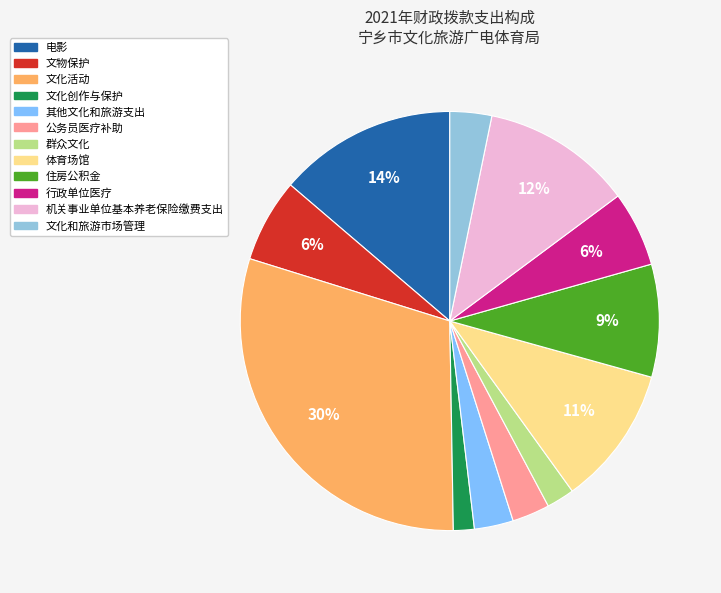

Is it true that 其他文化和旅游支出 is 14% of the pie?

False